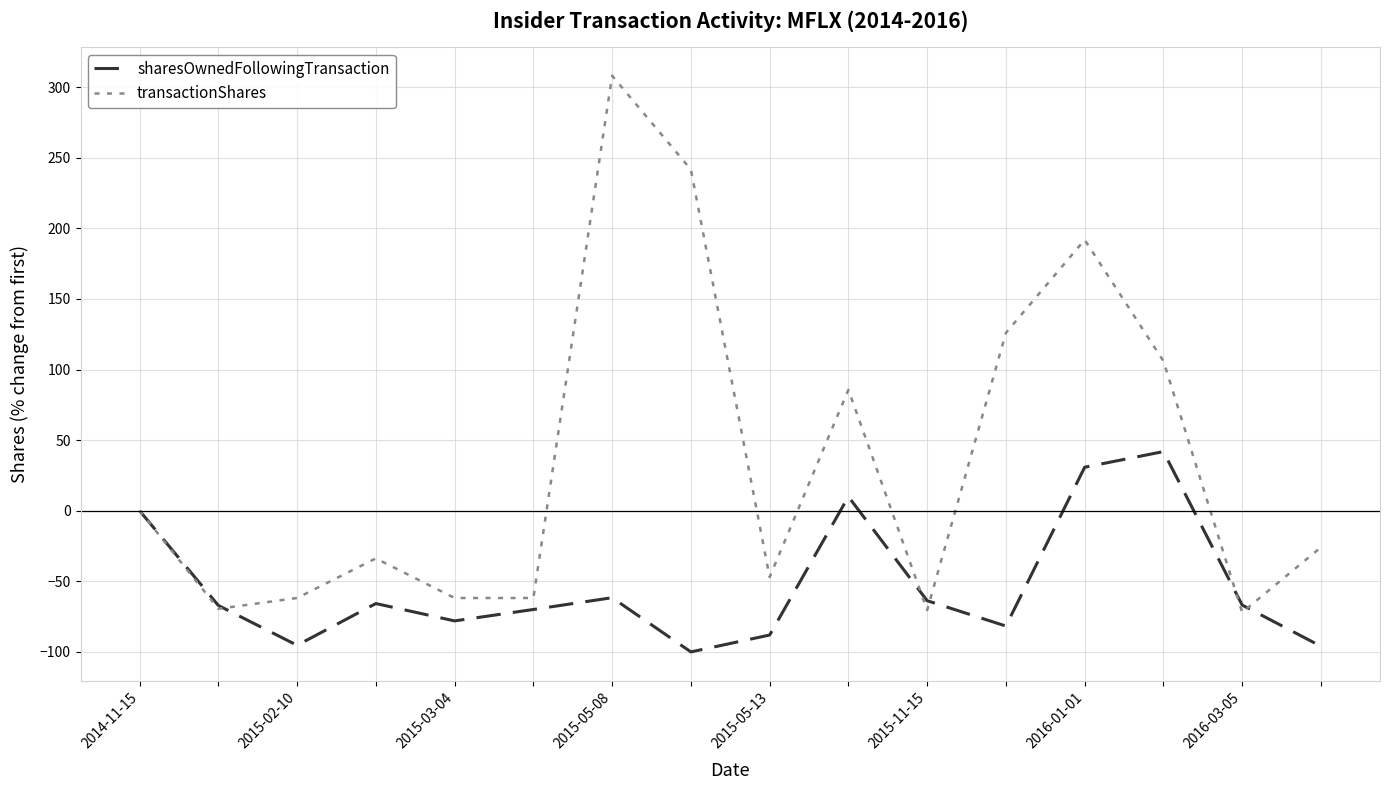

What is the minimum value shown in the chart?

-100.0